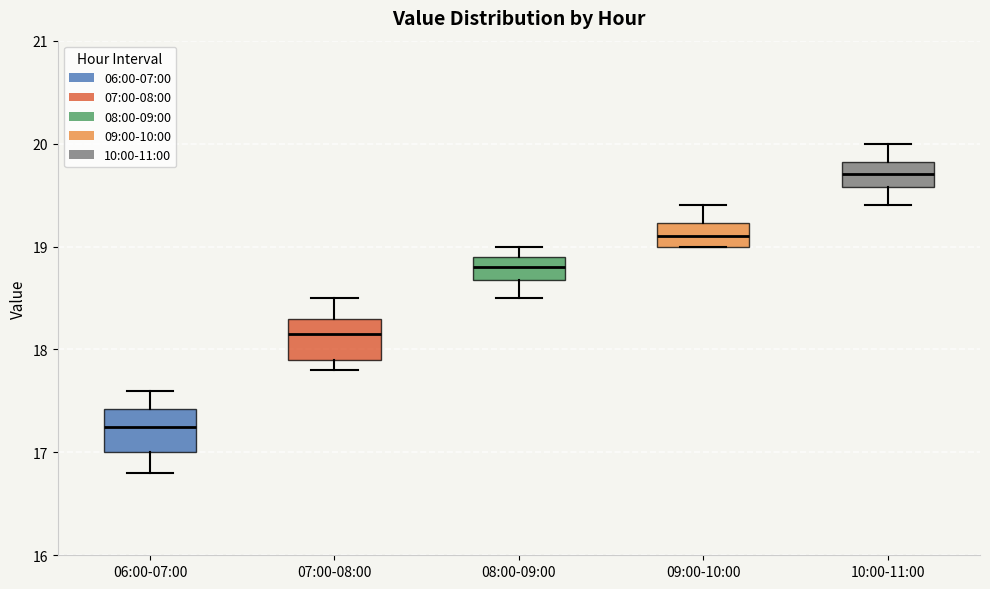

Reading left to right, read every box against the y-axis: the position of its median line, the range the box covers, and the ends of its whiskers. The values are not printed on the chart, so give them approximately, as read against the axis.

06:00-07:00: median 17.3, box 17.0 to 17.4, whiskers 16.8 to 17.6
07:00-08:00: median 18.2, box 17.9 to 18.3, whiskers 17.8 to 18.5
08:00-09:00: median 18.8, box 18.7 to 18.9, whiskers 18.5 to 19.0
09:00-10:00: median 19.1, box 19.0 to 19.2, whiskers 19.0 to 19.4
10:00-11:00: median 19.7, box 19.6 to 19.8, whiskers 19.4 to 20.0